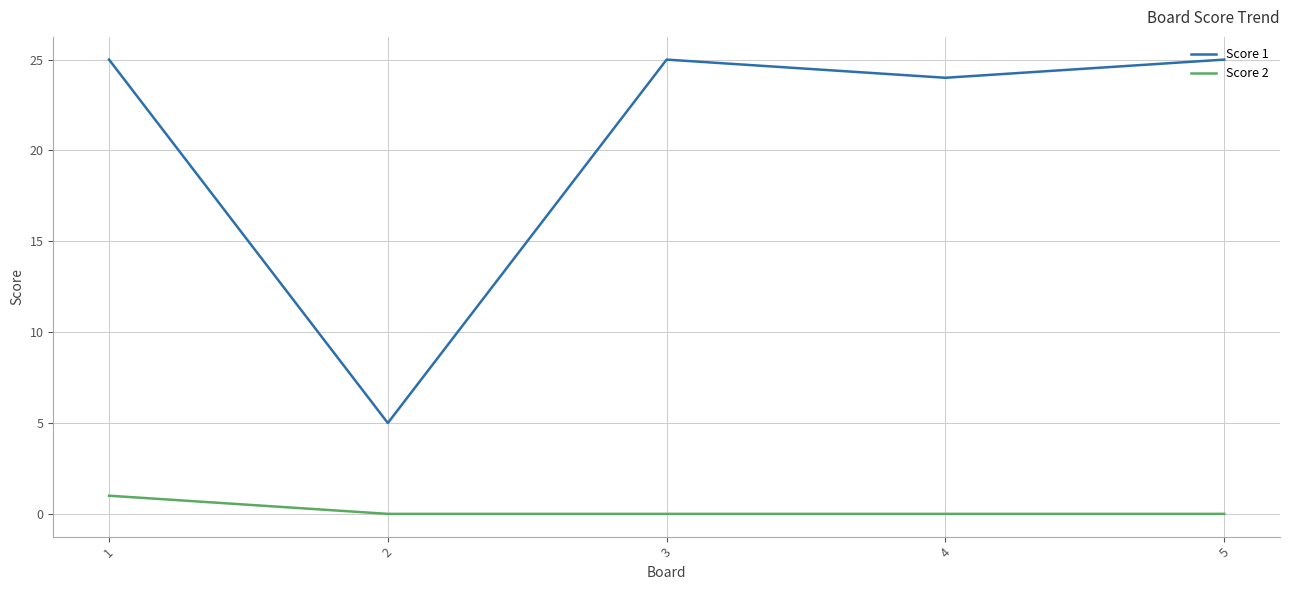

Reading left to right, what are all the values shown in this chart?

Score 1: 25	5	25	24	25
Score 2: 1	0	0	0	0